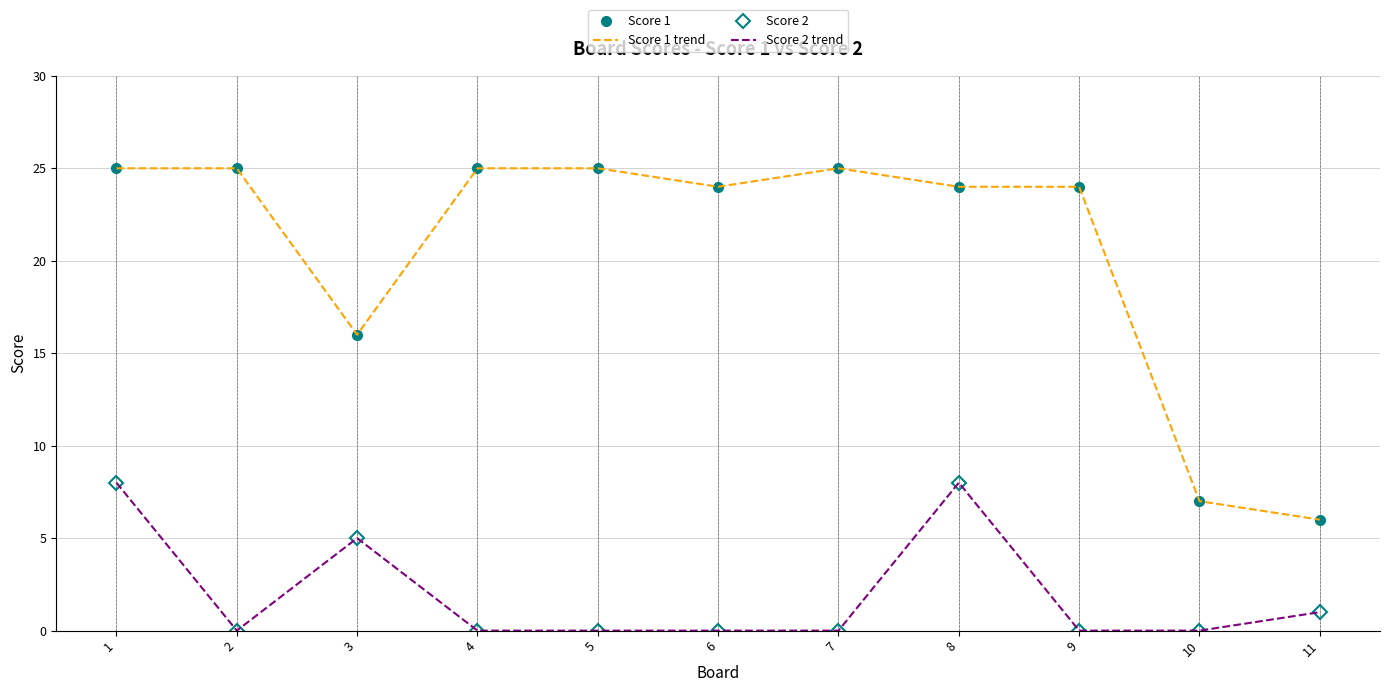

How many lines are shown in the chart?

4